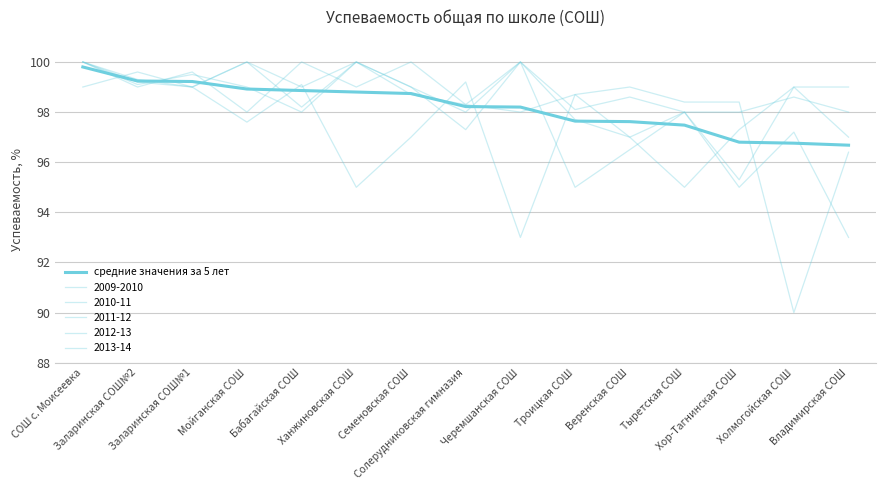

Which category has the lowest value across all series?

Владимирская СОШ